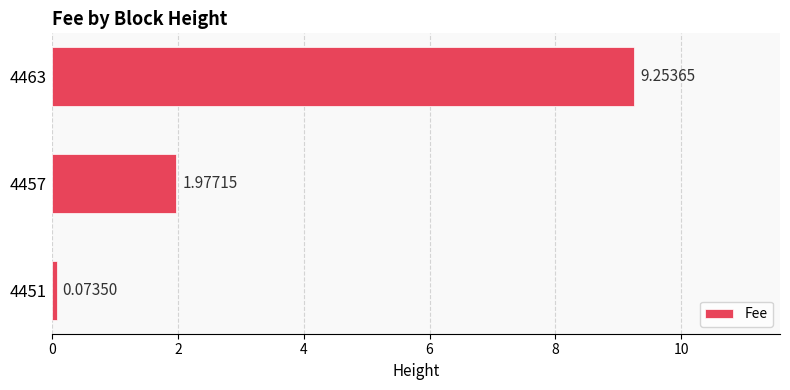

What is the difference between the values at 4451 and 4463?

9.2